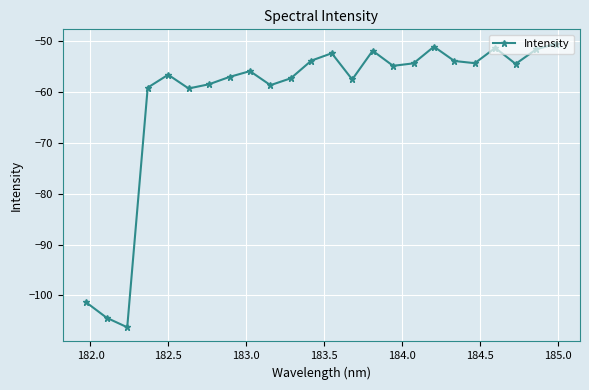

How many points are lower than both their immediate neighbors (excluding endpoints)?

7